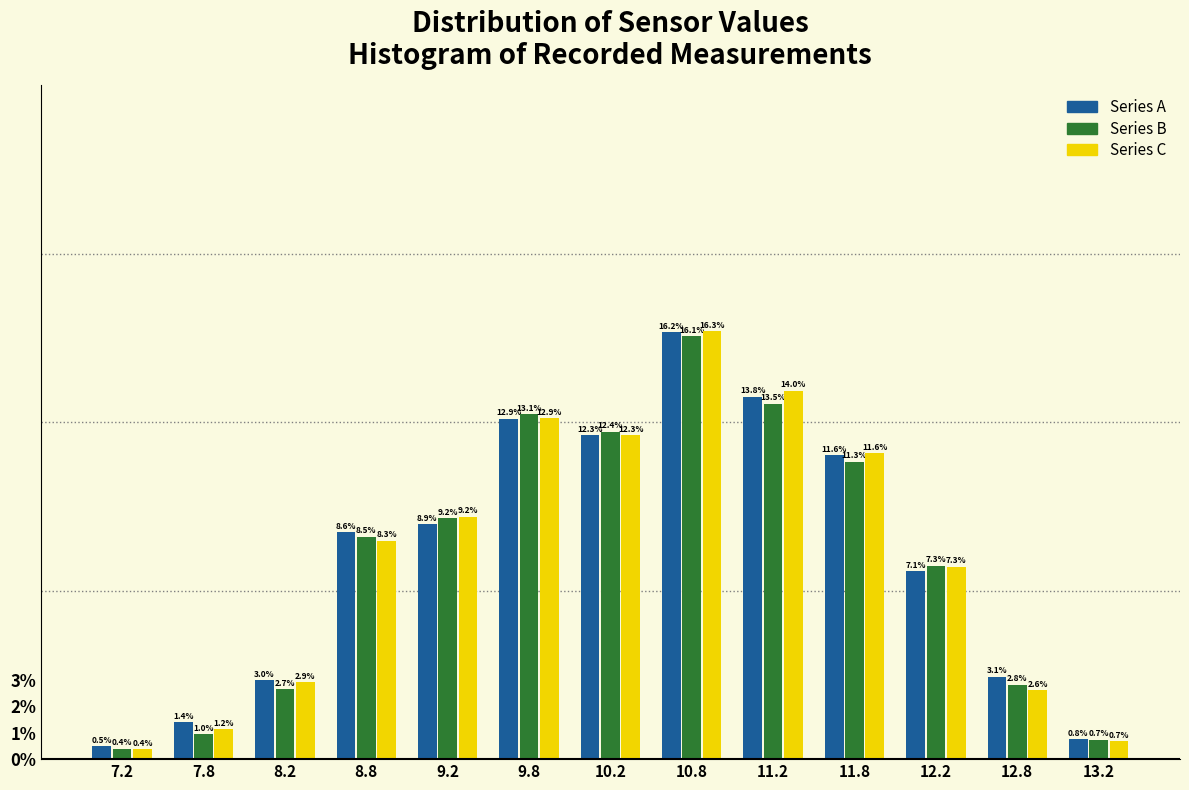

Reading left to right, transcribe this chart: for each range on the x-axis, give the height of each series' bar.

7.0 to 7.5: Series A=0.5	Series B=0.4	Series C=0.4
7.5 to 8.0: Series A=1.4	Series B=1.0	Series C=1.2
8.0 to 8.5: Series A=3.0	Series B=2.7	Series C=2.9
8.5 to 9.0: Series A=8.6	Series B=8.5	Series C=8.3
9.0 to 9.5: Series A=8.9	Series B=9.2	Series C=9.2
9.5 to 10.0: Series A=12.9	Series B=13.1	Series C=12.9
10.0 to 10.5: Series A=12.3	Series B=12.4	Series C=12.3
10.5 to 11.0: Series A=16.2	Series B=16.1	Series C=16.3
11.0 to 11.5: Series A=13.8	Series B=13.5	Series C=14.0
11.5 to 12.0: Series A=11.6	Series B=11.3	Series C=11.6
12.0 to 12.5: Series A=7.1	Series B=7.3	Series C=7.3
12.5 to 13.0: Series A=3.1	Series B=2.8	Series C=2.6
13.0 to 13.5: Series A=0.8	Series B=0.7	Series C=0.7